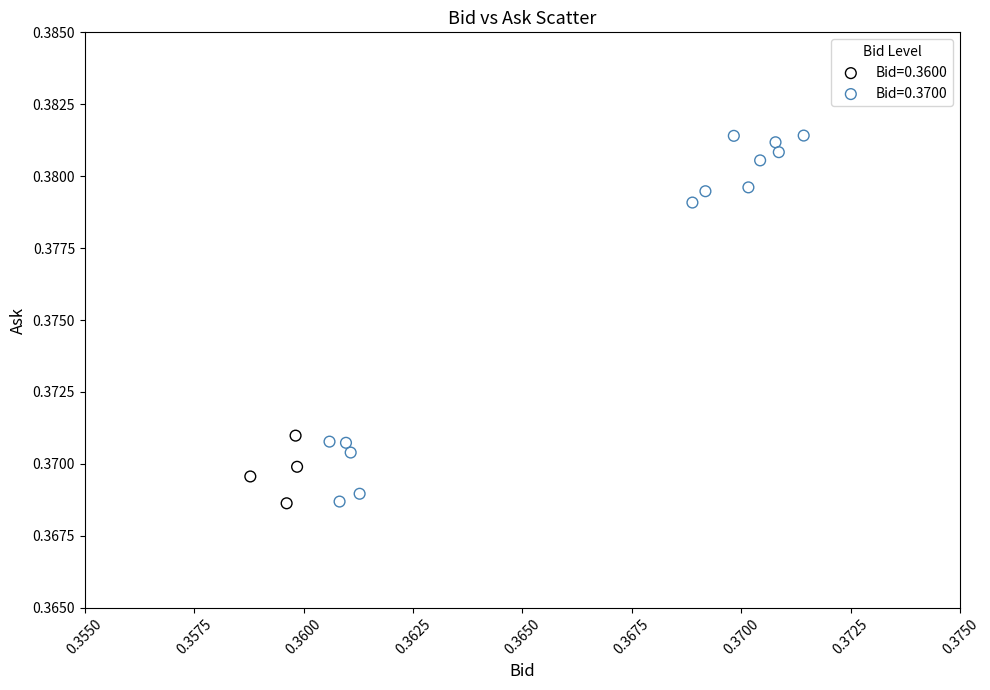

What are all the series names shown in the legend?

Bid=0.3600, Bid=0.3700